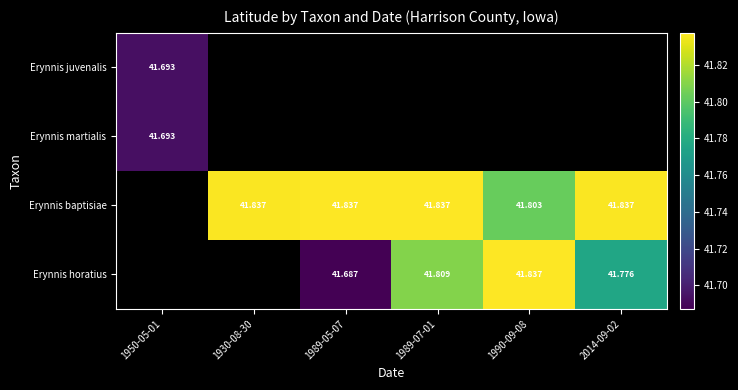

Which has a higher value, 1930-08-30 or 1989-05-07?

1989-05-07